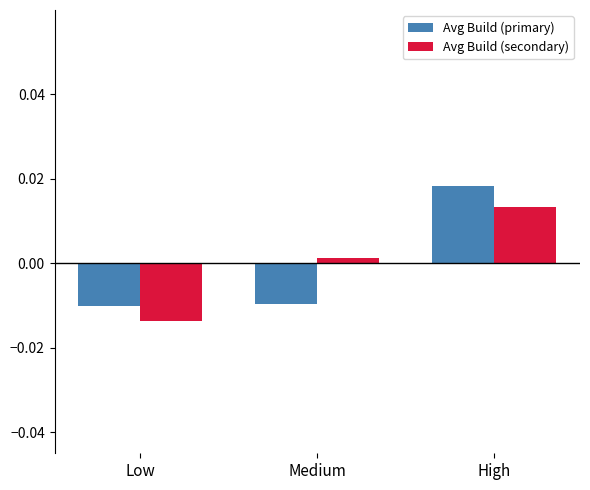

Rank the series at Medium from highest to lowest value.

Avg Build (secondary), Avg Build (primary)